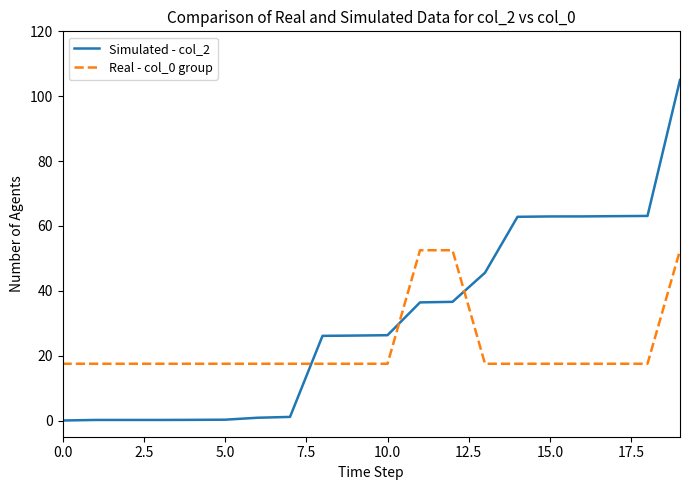

Rank the series by their average value, from highest to lowest.

Simulated - col_2, Real - col_0 group